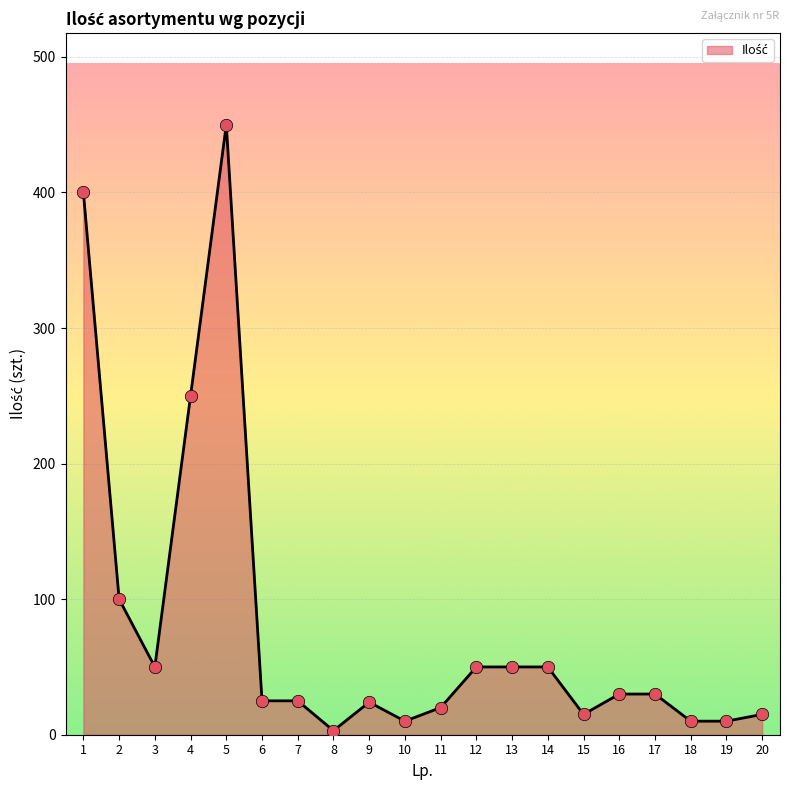

Between 15 and 4, which is larger?

4